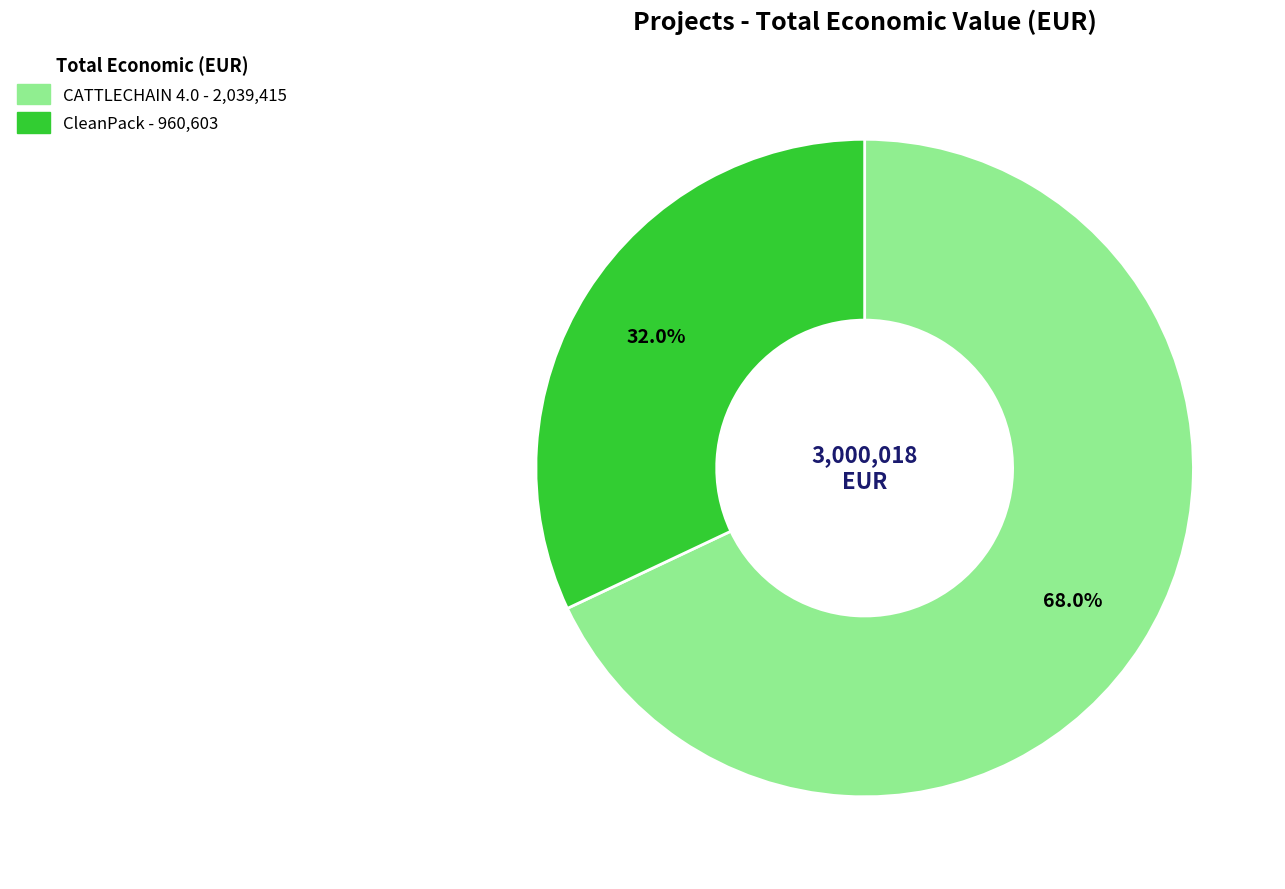

What is the ratio of the value at CATTLECHAIN 4.0 to the value at CleanPack?

2.1